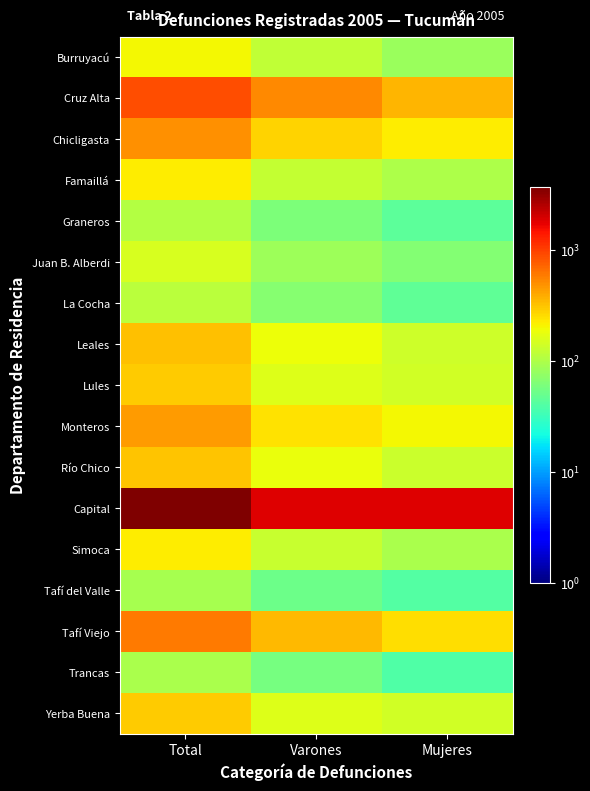

Between Total and Varones, which series saw the biggest shift?

Capital